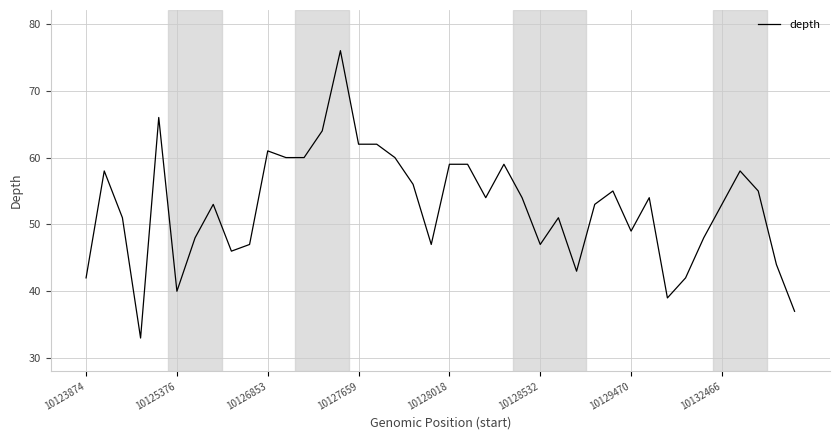

What is the maximum value shown in the chart?

76